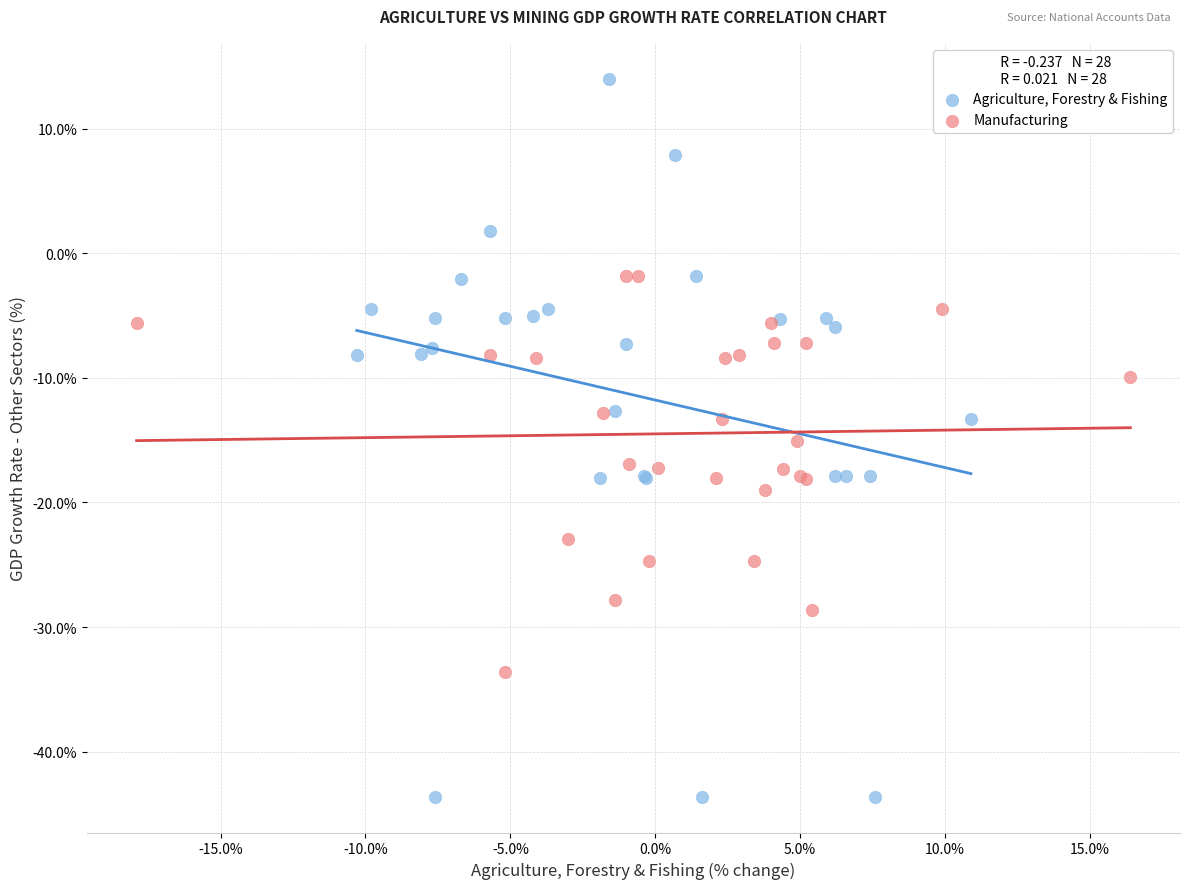

Which series contains the lowest Y value?

Agriculture, Forestry & Fishing